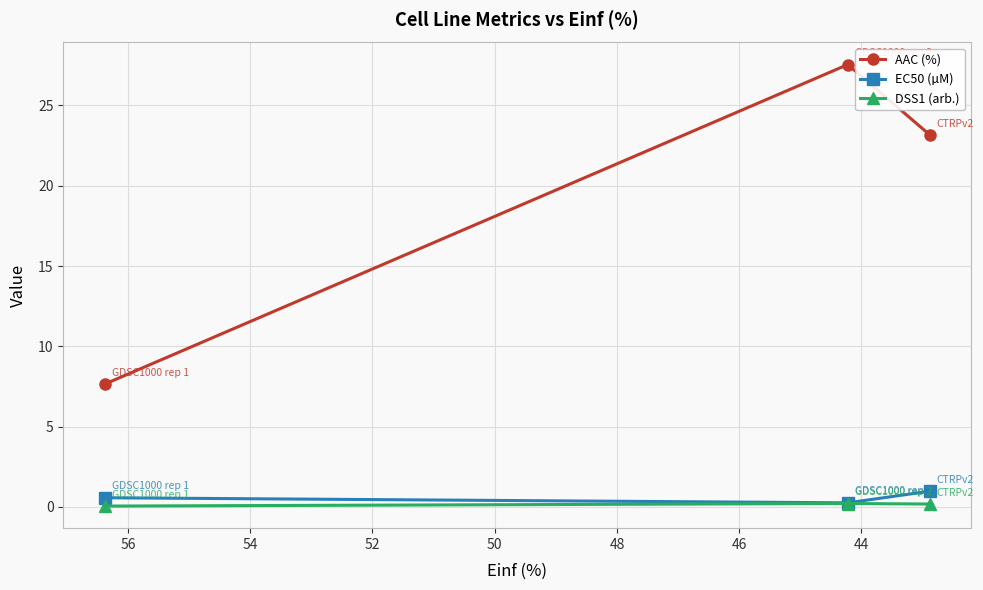

True or false: DSS1 (arb.) has a value of 0.3 at 46.

False